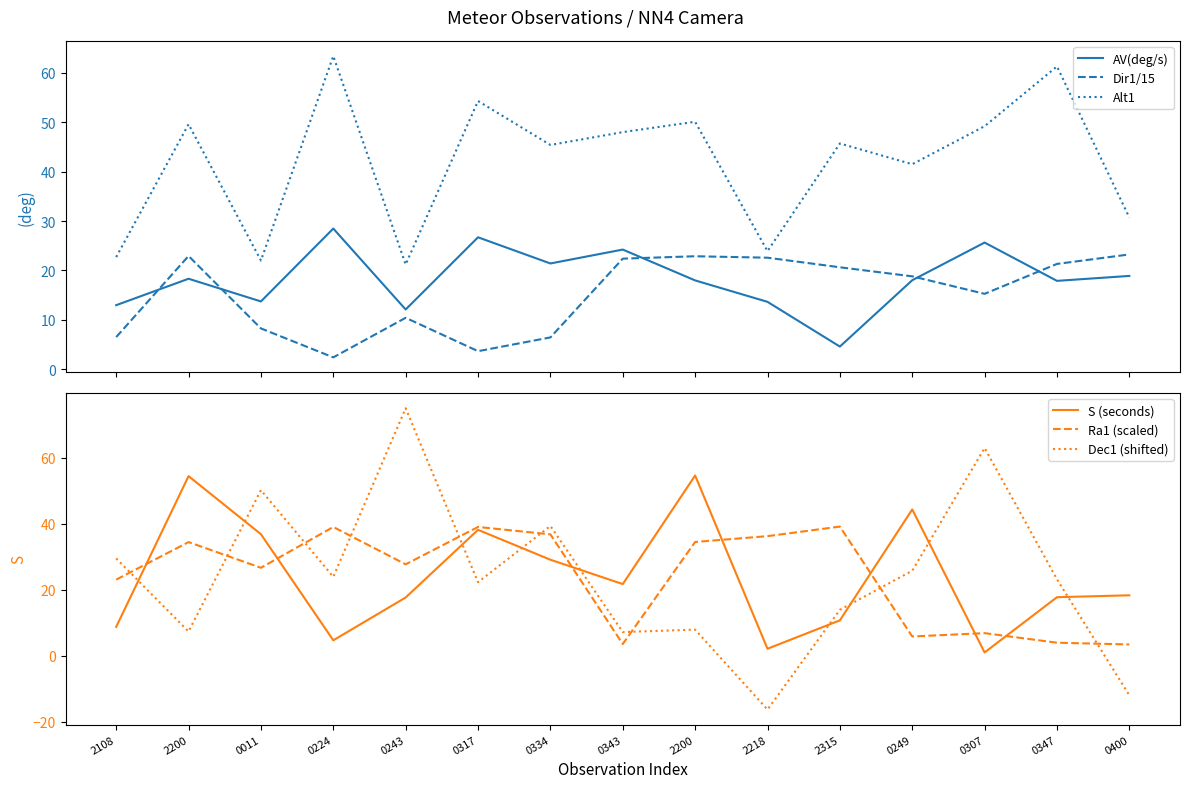

Where is the first local maximum for Ra1 (scaled)?

2200